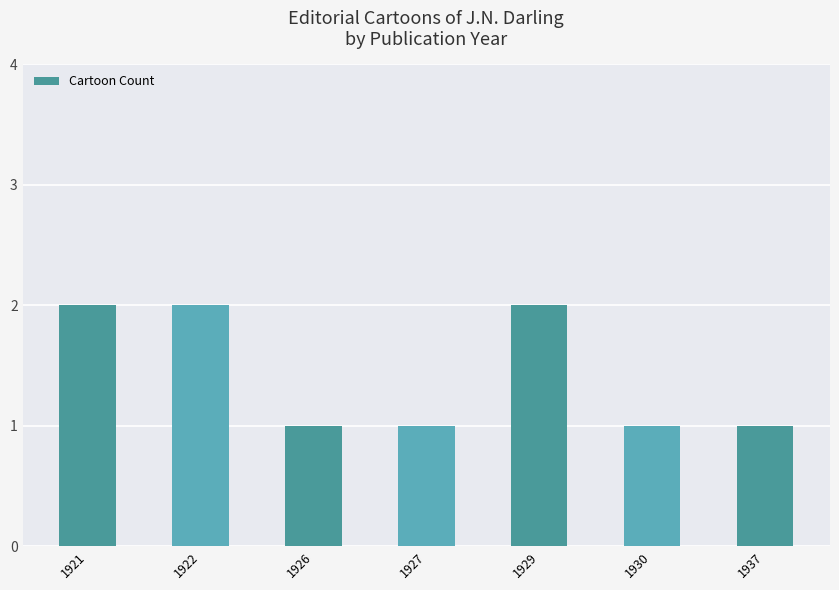

The chart shows a value of 1 at 1937. True or false?

True